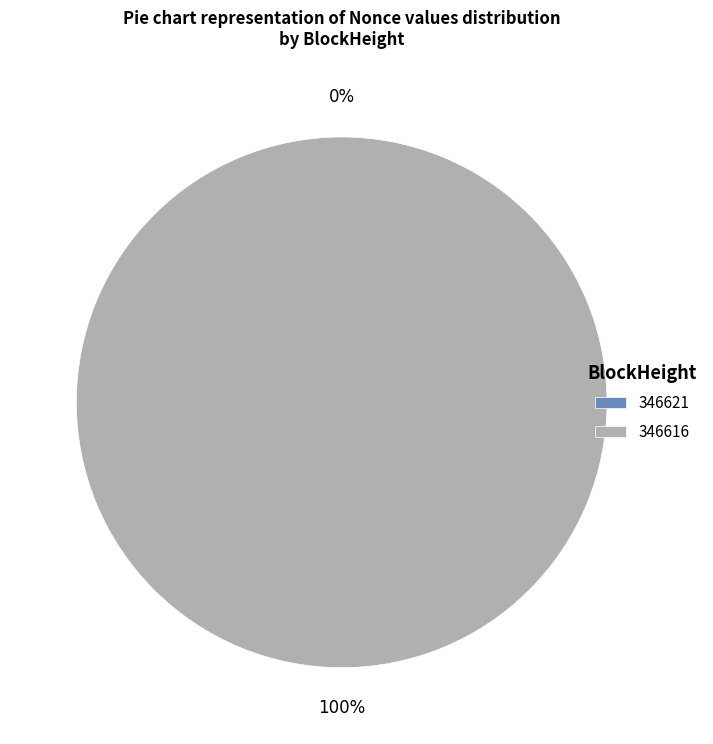

Which has a higher value, 346616 or 346621?

346616